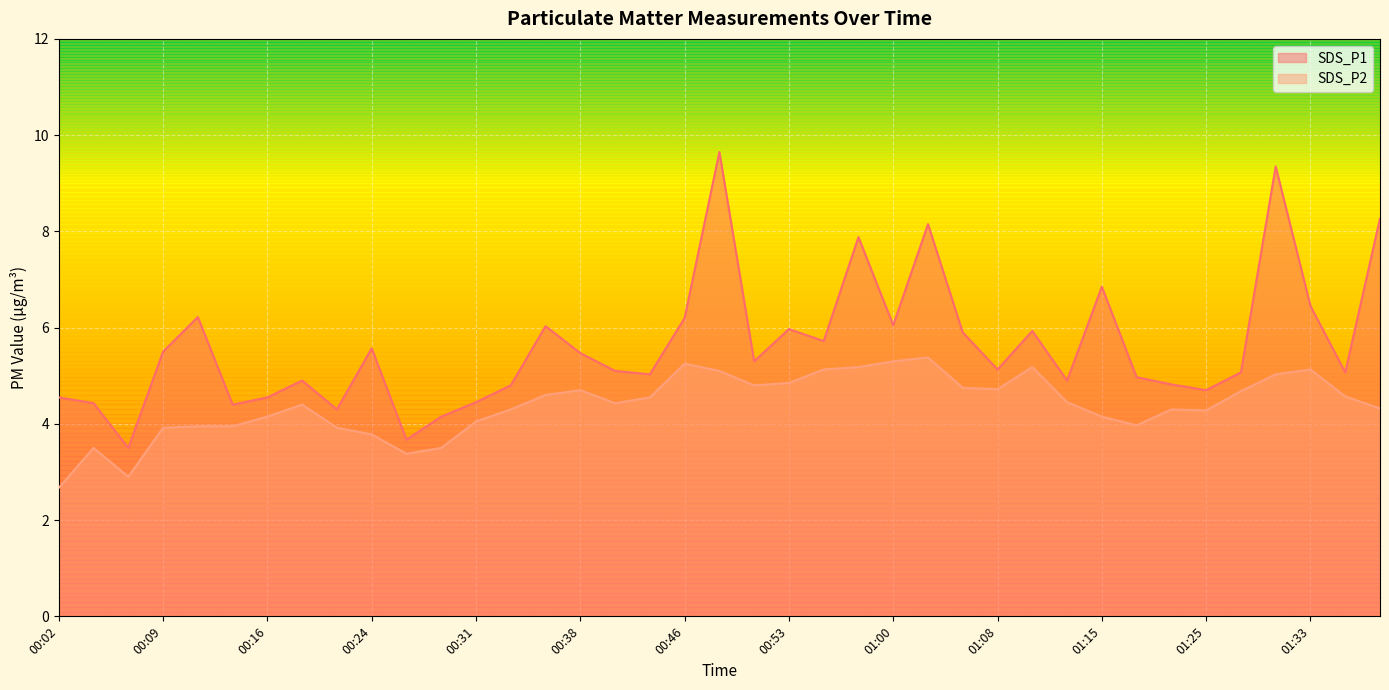

Which series has the largest total across all categories?

SDS_P1